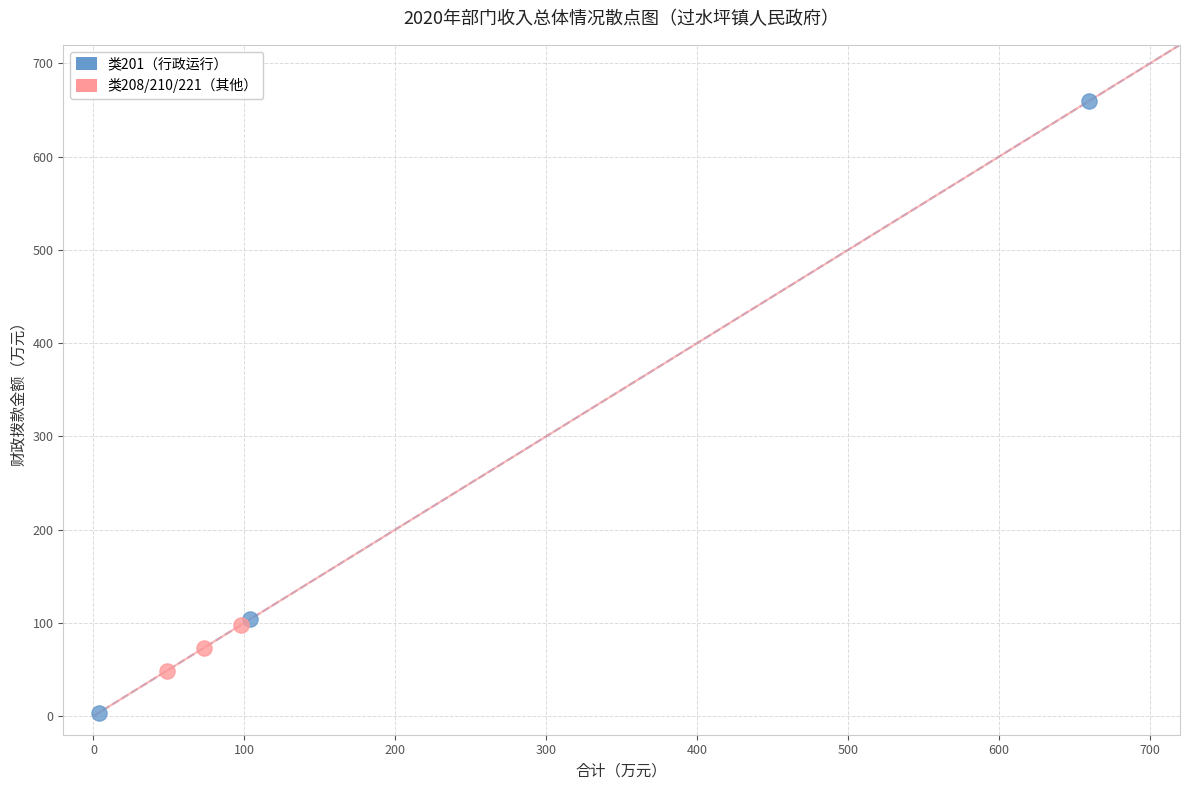

What are all the series names shown in the legend?

类201（行政运行）, 类208/210/221（其他）